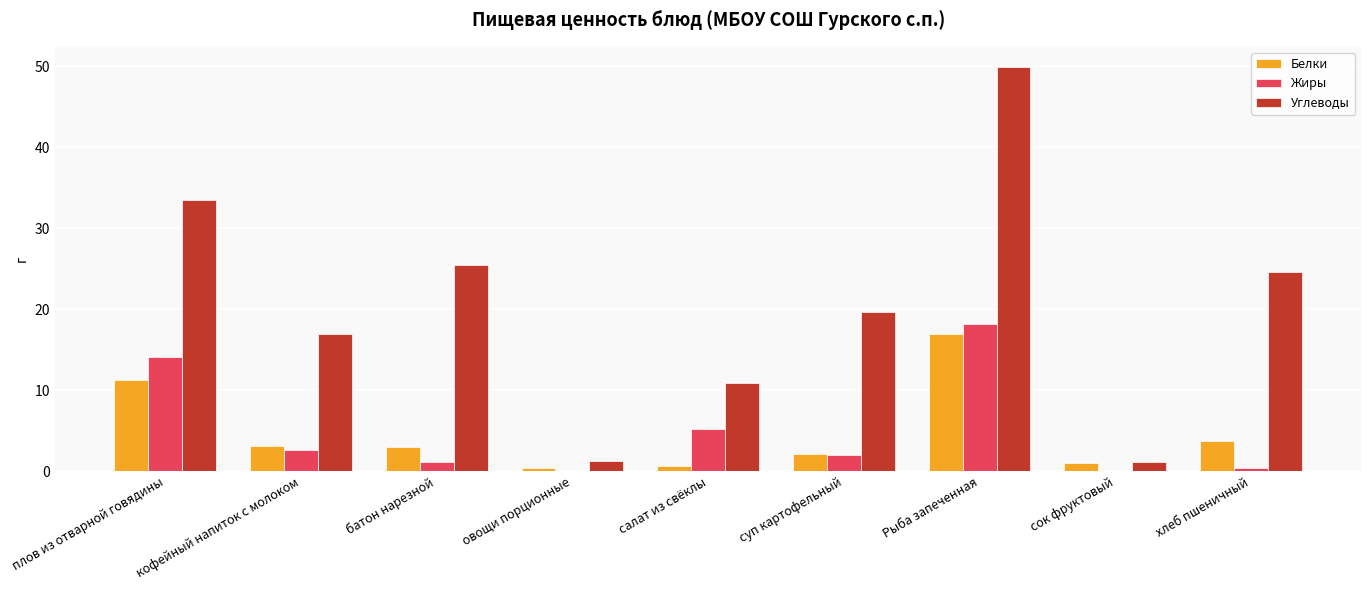

What is the sum of all Жиры values?

43.9